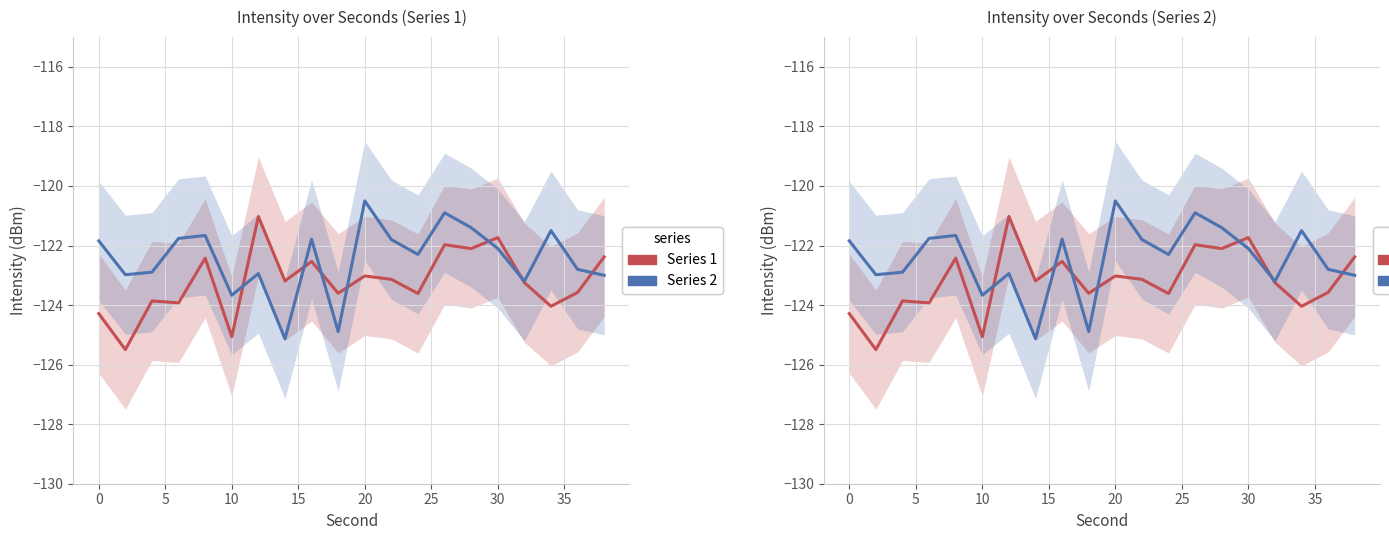

Is this an area chart (filled region under the line)?

No